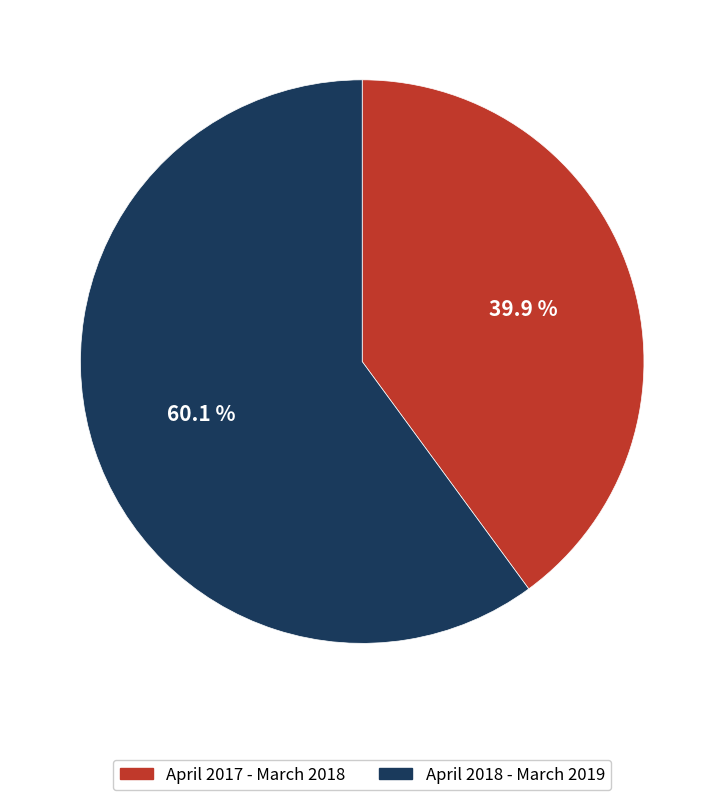

To the nearest percent, what portion does April 2018 - March 2019 represent?

60%